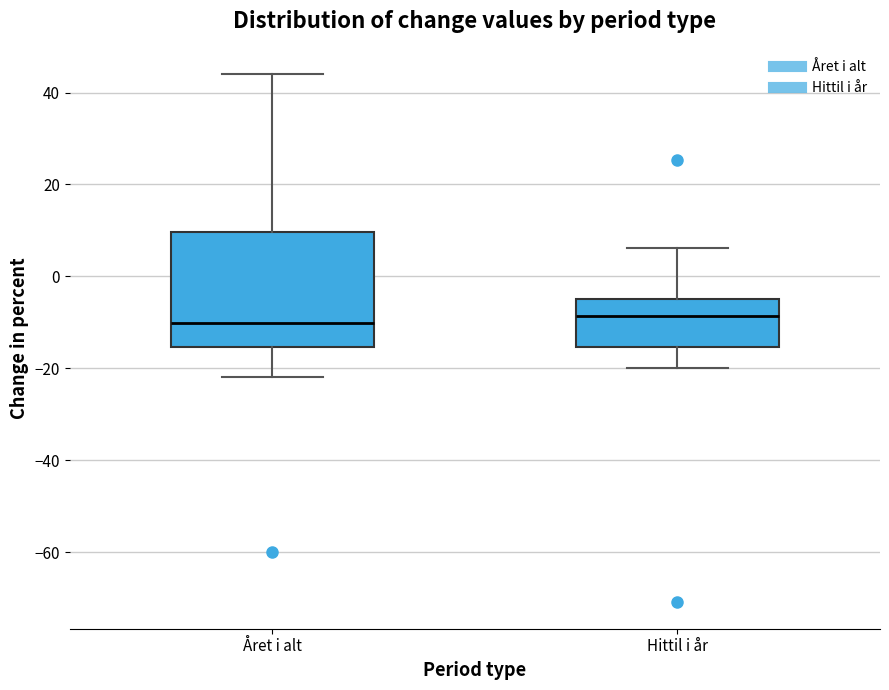

Reading left to right, transcribe this box plot: for each box, give where its median line is, the range the box spans, and where its two whiskers end, as read against the y-axis. The values are not printed on the chart, so give them approximately, as read against the axis.

Året i alt: median -10, box -16 to 10, whiskers -22 to 44
Hittil i år: median -8, box -16 to -4, whiskers -20 to 6